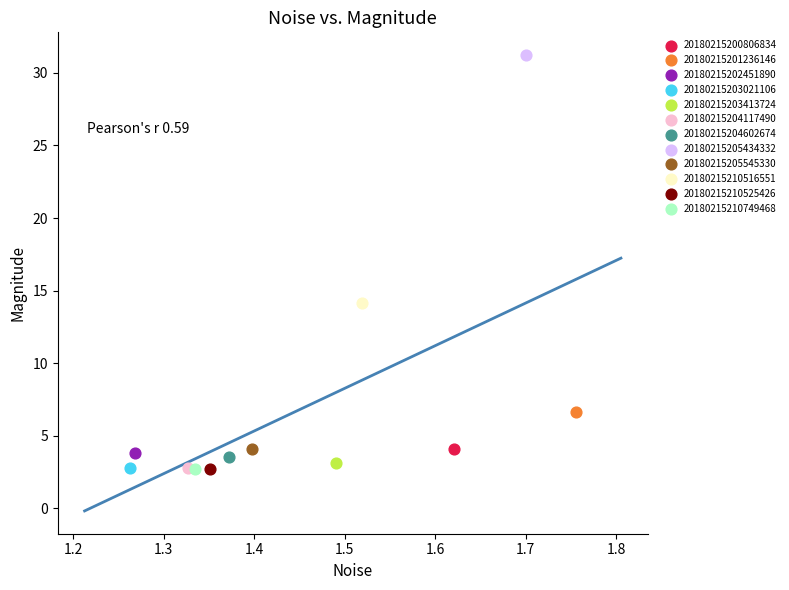

What are all the series names shown in the legend?

20180215200806834, 20180215201236146, 20180215202451890, 20180215203021106, 20180215203413724, 20180215204117490, 20180215204602674, 20180215205434332, 20180215205545330, 20180215210516551, 20180215210525426, 20180215210749468